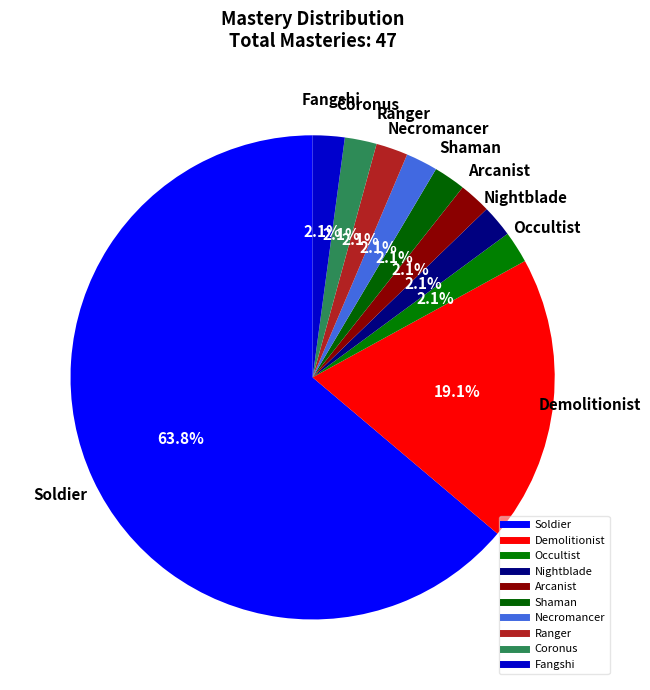

How many slices are in this pie chart?

10